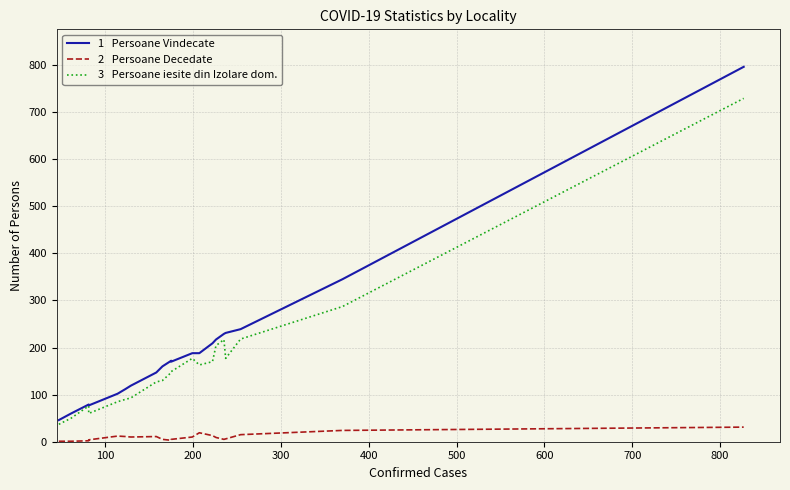

True or false: Persoane Vindecate and Persoane Decedate cross at least once.

False